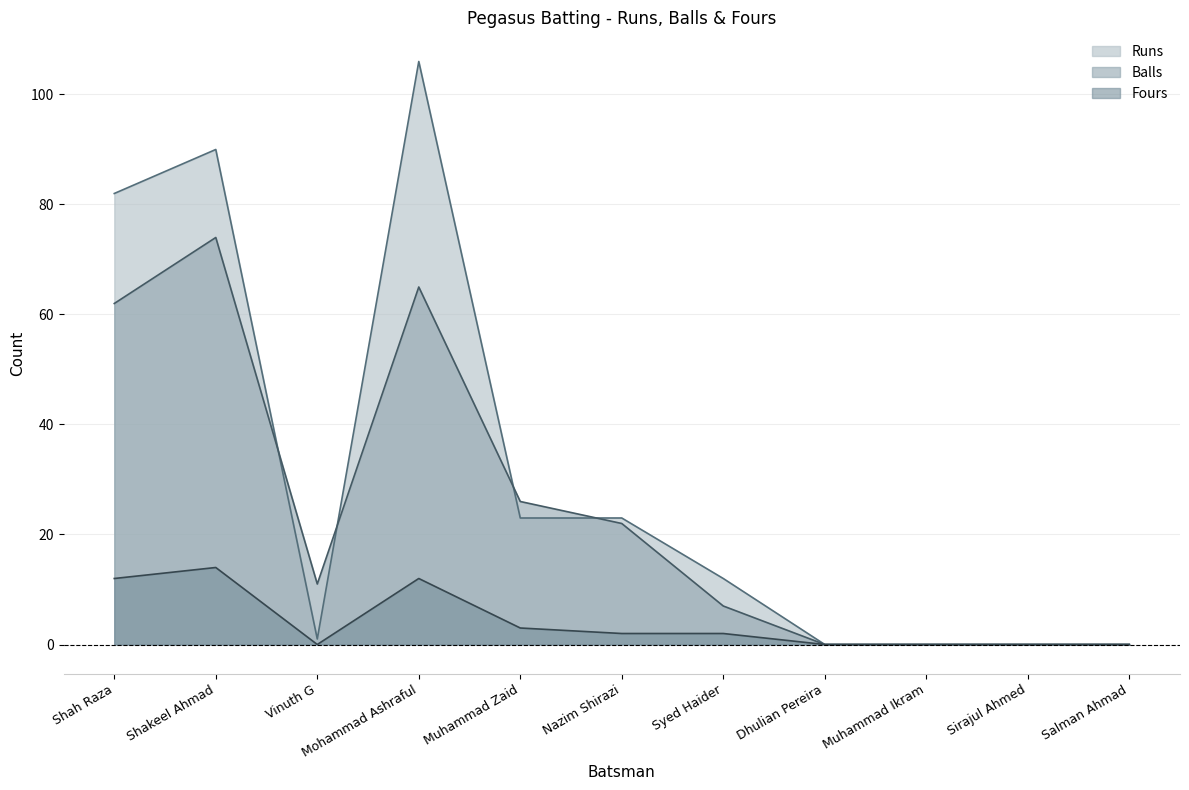

Reading right to left, what are all the values shown in this chart?

Runs: 0	0	0	0	12	23	23	106	1	90	82
Balls: 0	0	0	0	7	22	26	65	11	74	62
Fours: 0	0	0	0	2	2	3	12	0	14	12